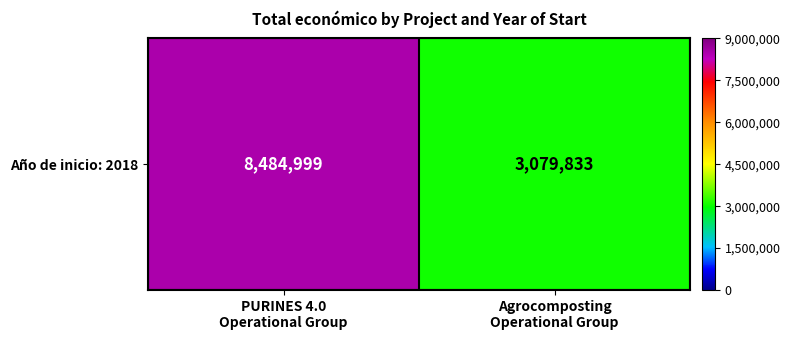

The chart shows a value of 8484999 at PURINES 4.0
Operational Group. True or false?

True